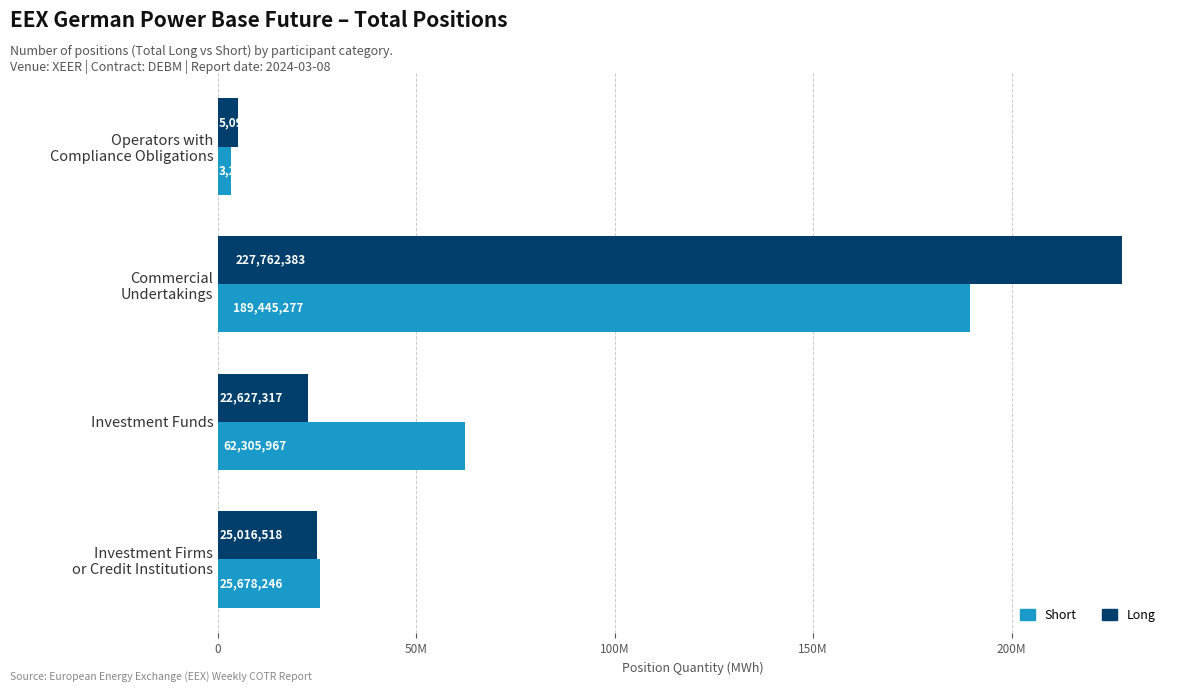

What are all the series names shown in the legend?

Short, Long